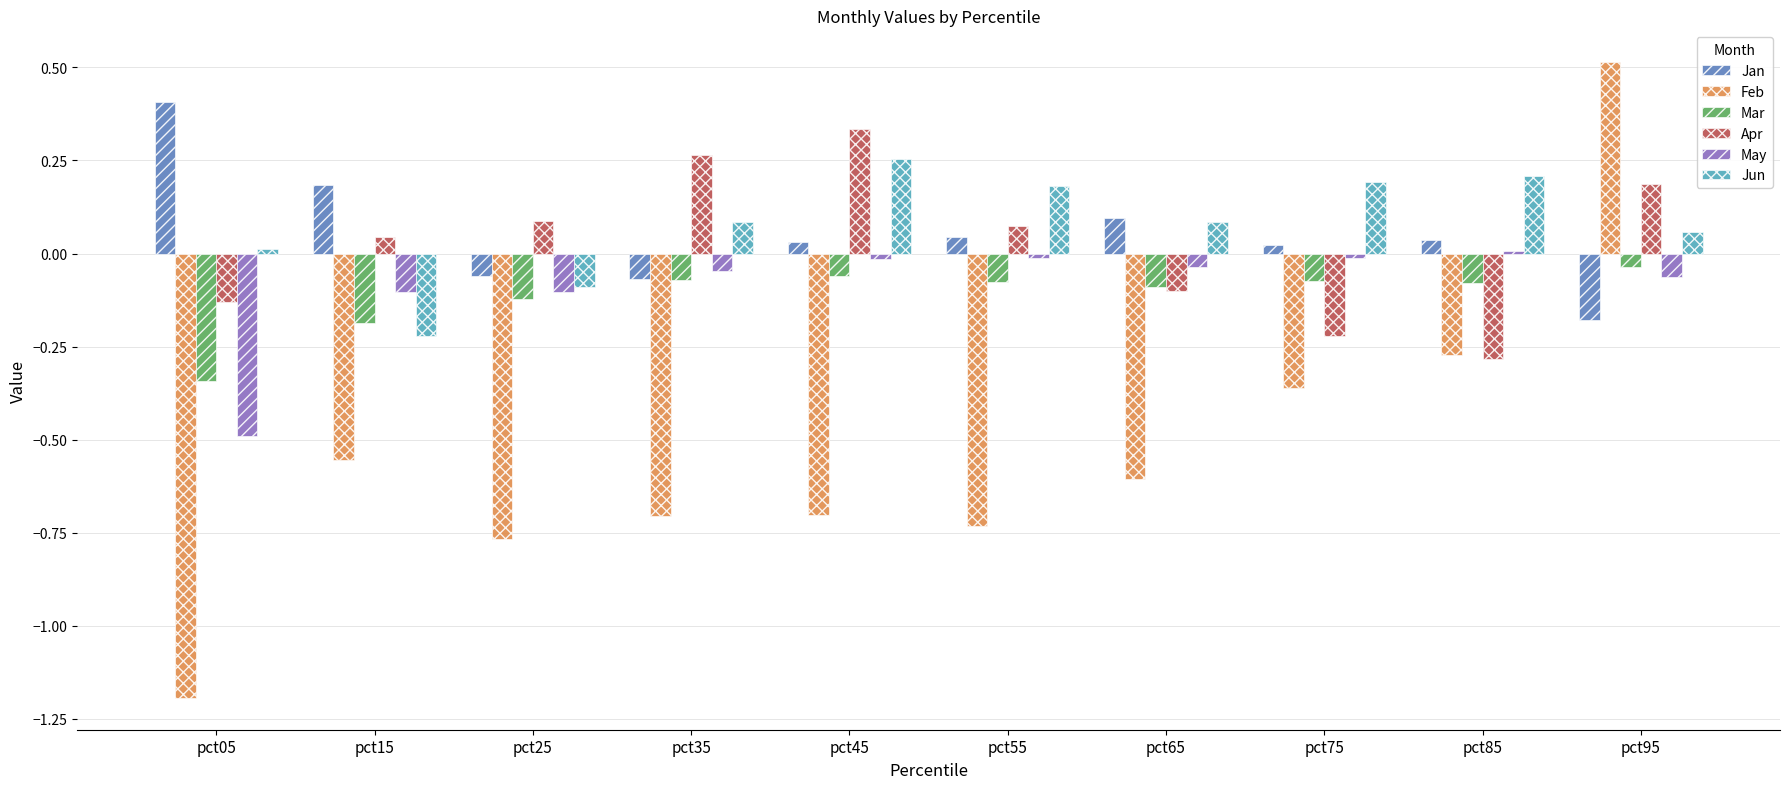

What are all the series names shown in the legend?

Jan, Feb, Mar, Apr, May, Jun